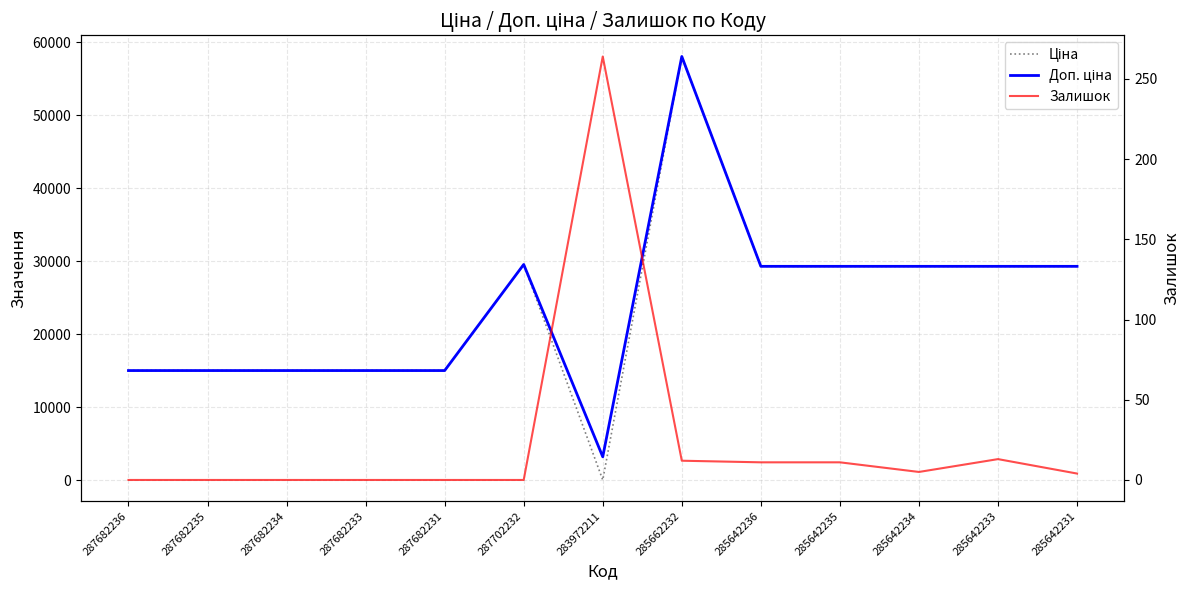

How many lines are shown in the chart?

3